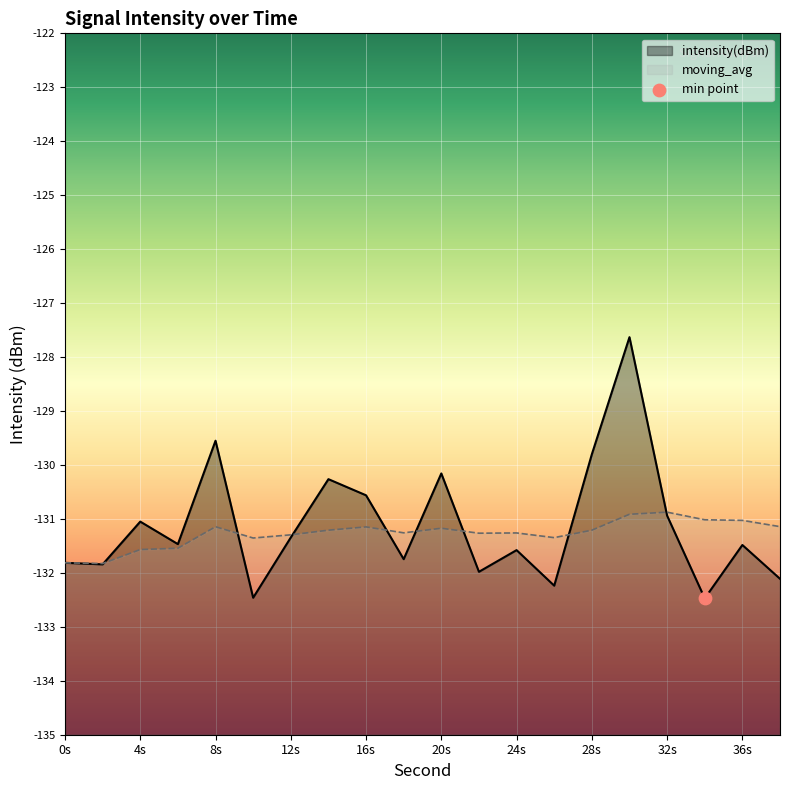

Which series has the largest total across all categories?

intensity(dBm)